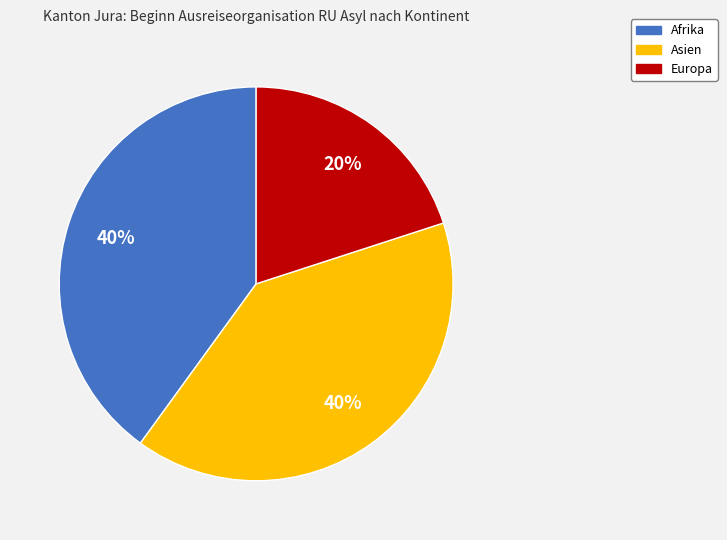

Is there a majority slice in this chart?

No